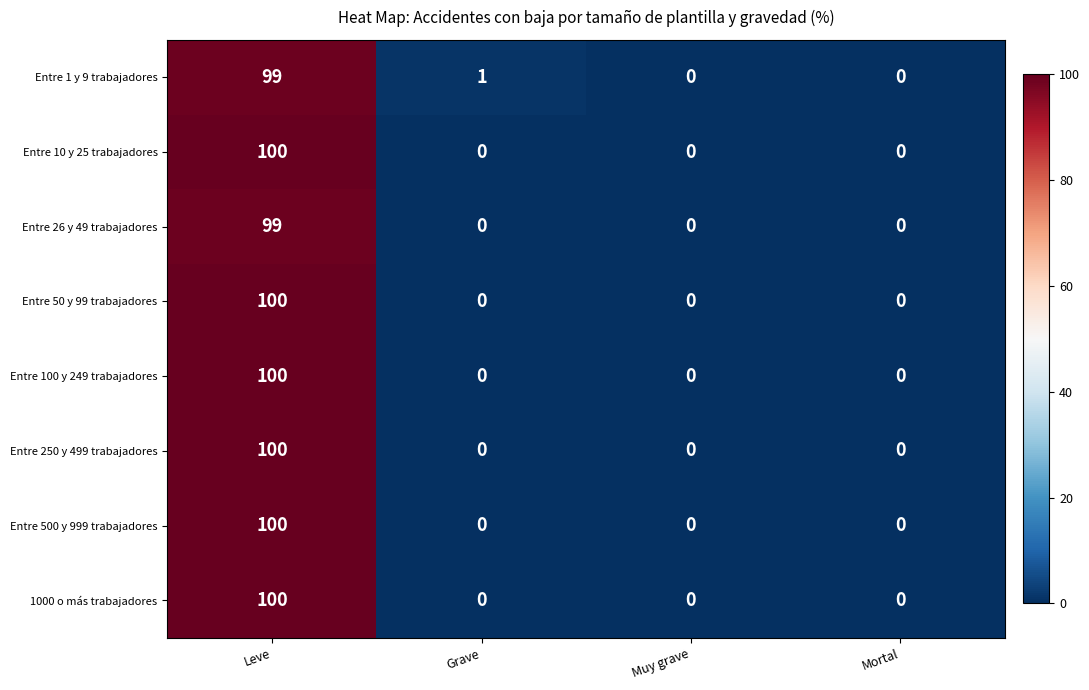

The value of Entre 250 y 499 trabajadores at Muy grave is 0. True or false?

True